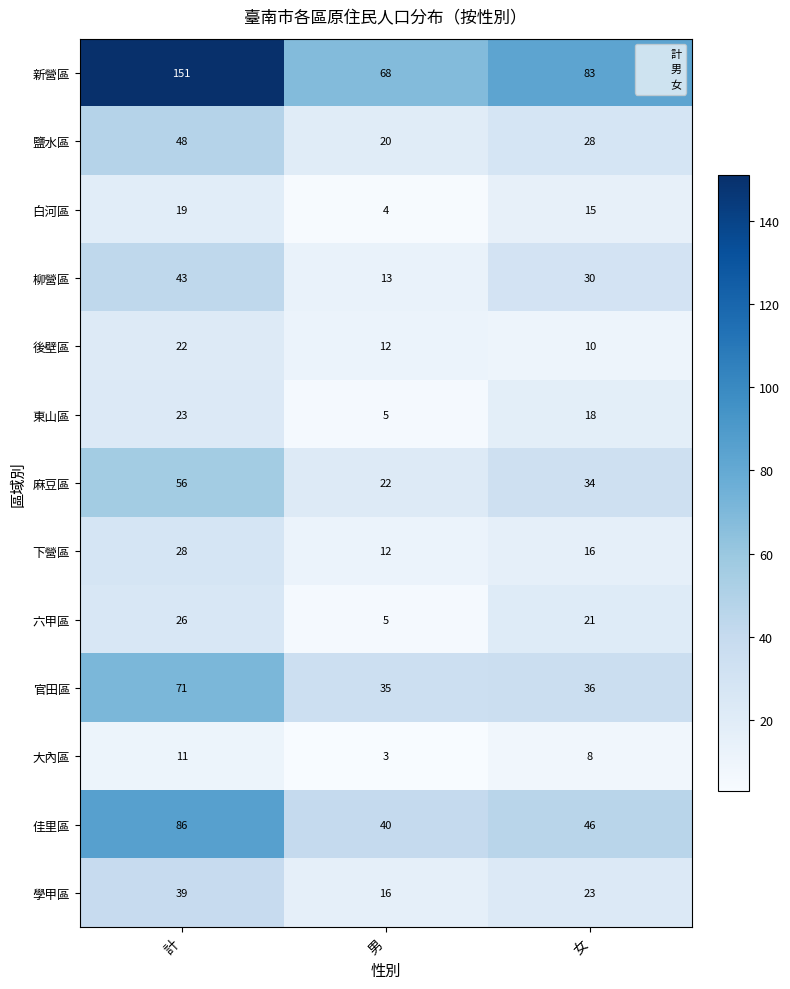

What is the spread (max minus min) of values at 計?

140